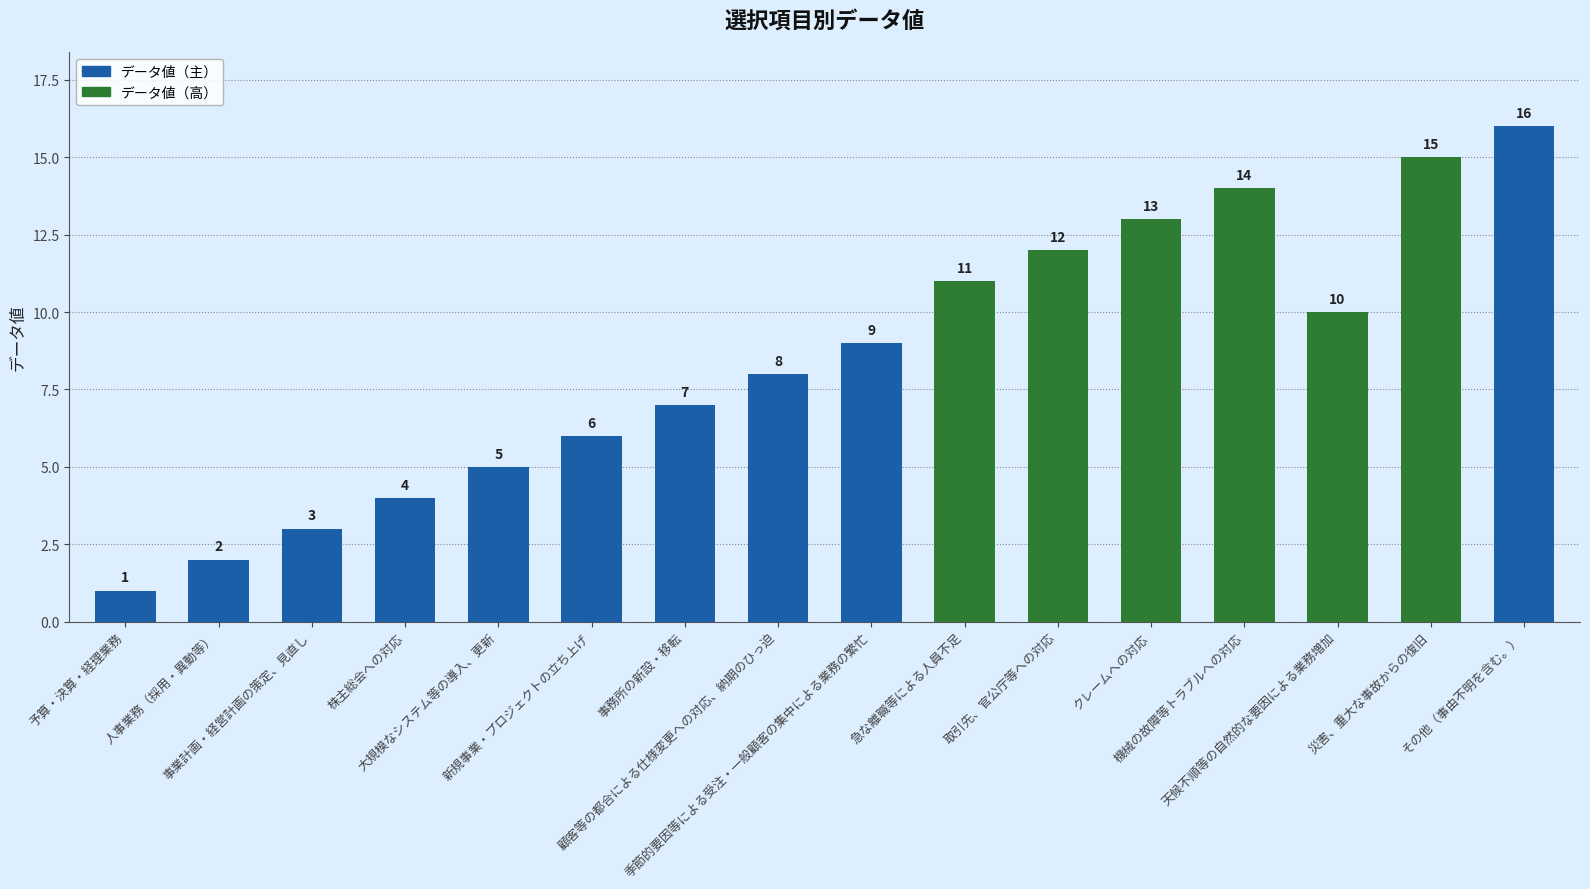

What is the difference between the values at 大規模なシステム等の導入、更新 and 事業計画・経営計画の策定、見直し?

2